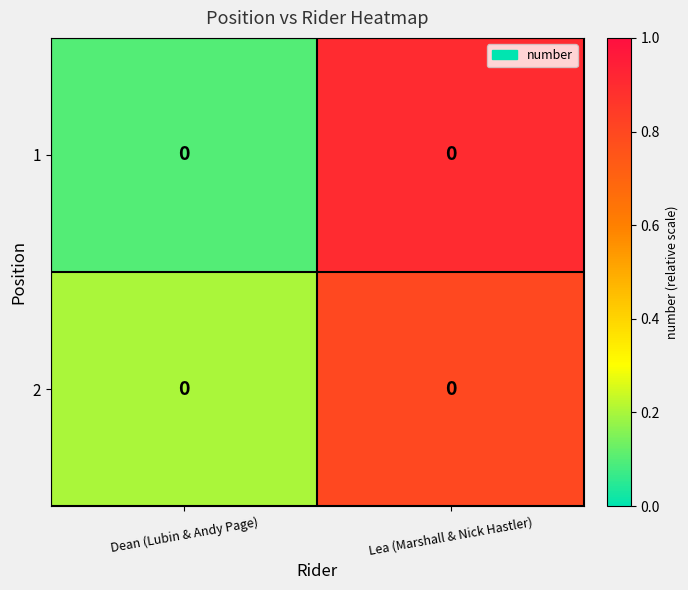

What is the difference between the highest and lowest values at Lea (Marshall & Nick Hastler)?

0.1